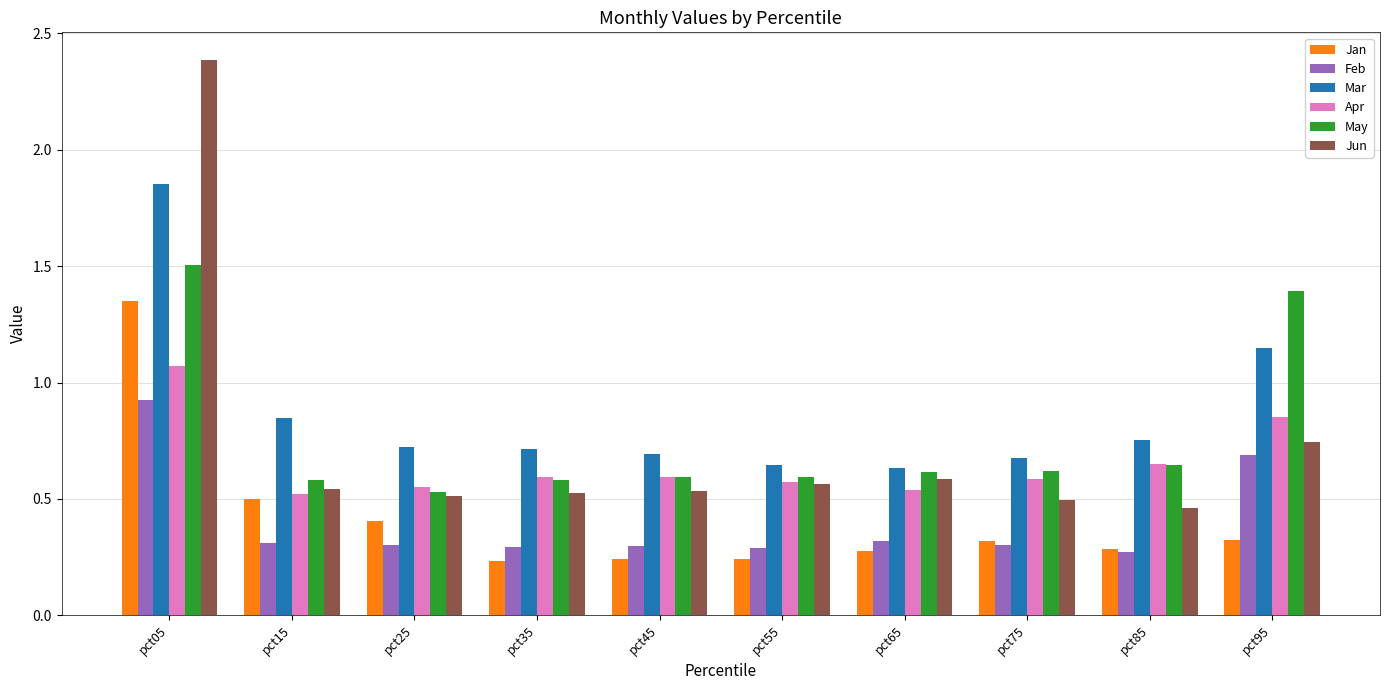

Are the bars horizontal?

No